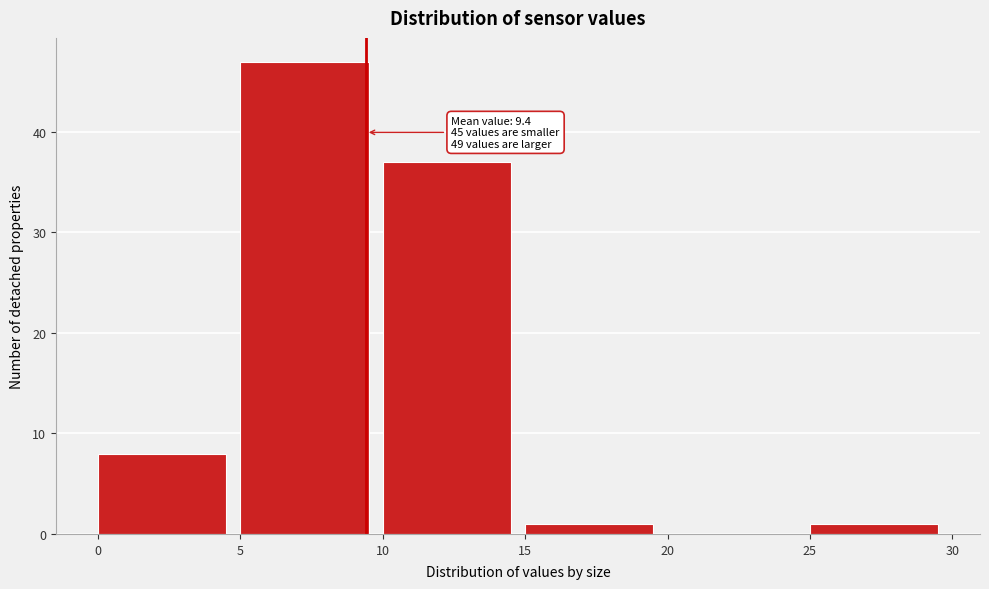

Over which range of the x-axis is the bar tallest?

5 to 10